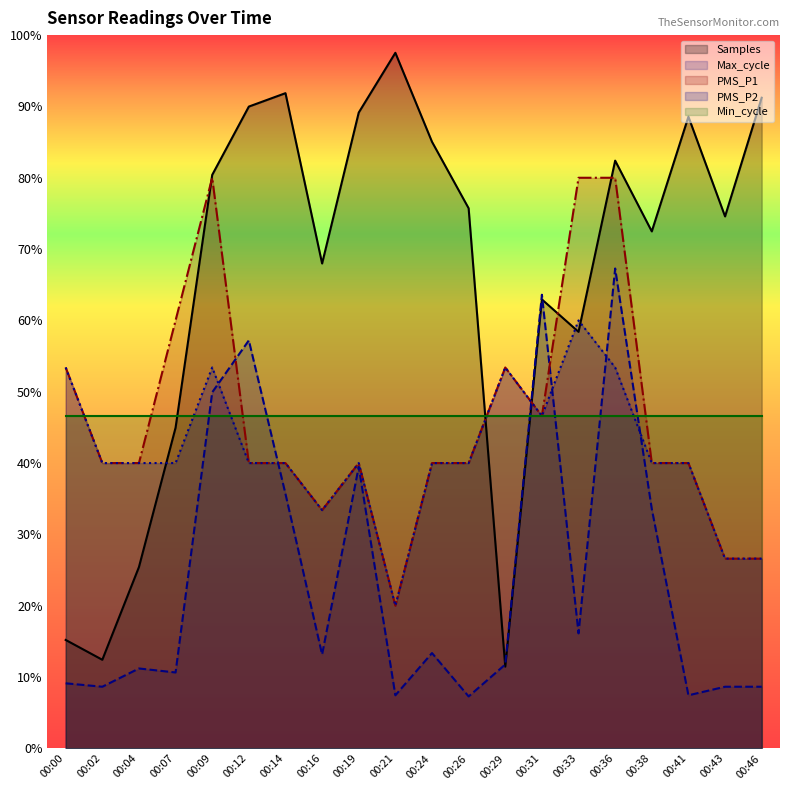

What is the difference between the highest and lowest values at 00:43?

65.9